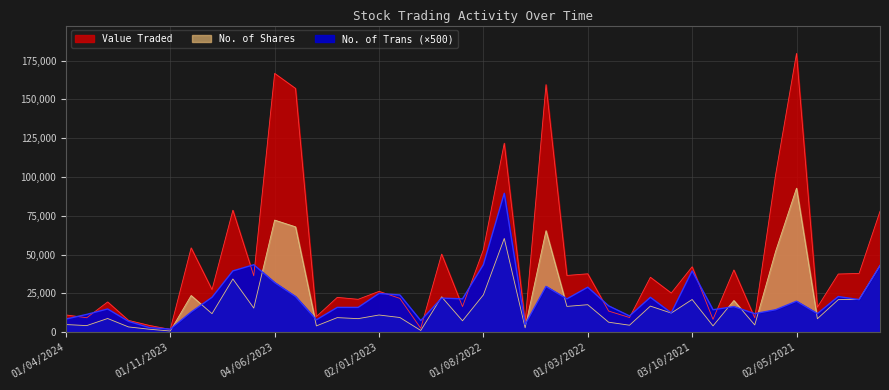

What is the sum of all No. of Shares values?

840482